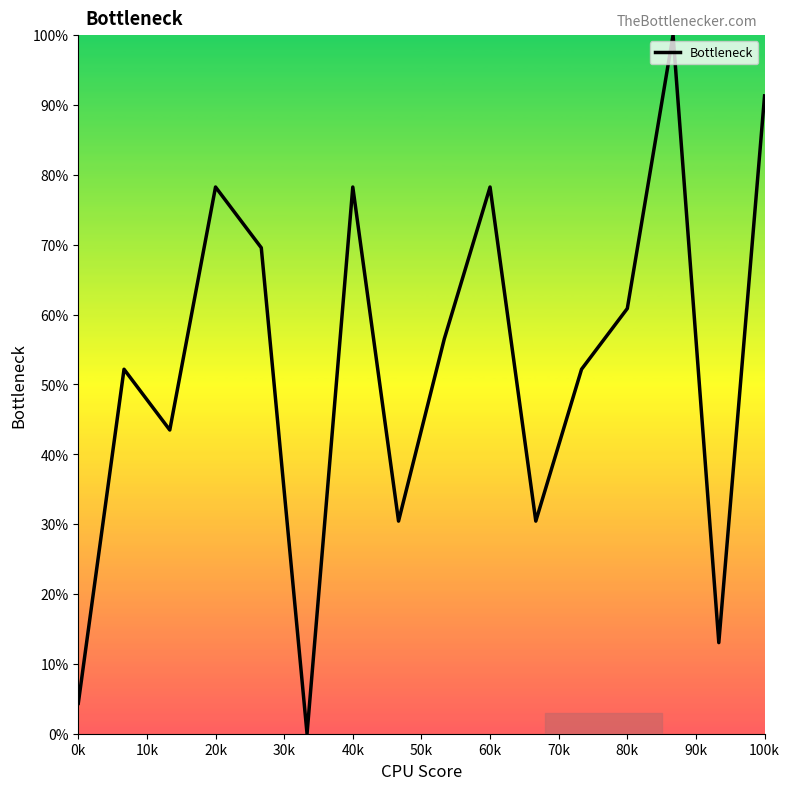

Does the chart display data point markers on the line(s)?

No